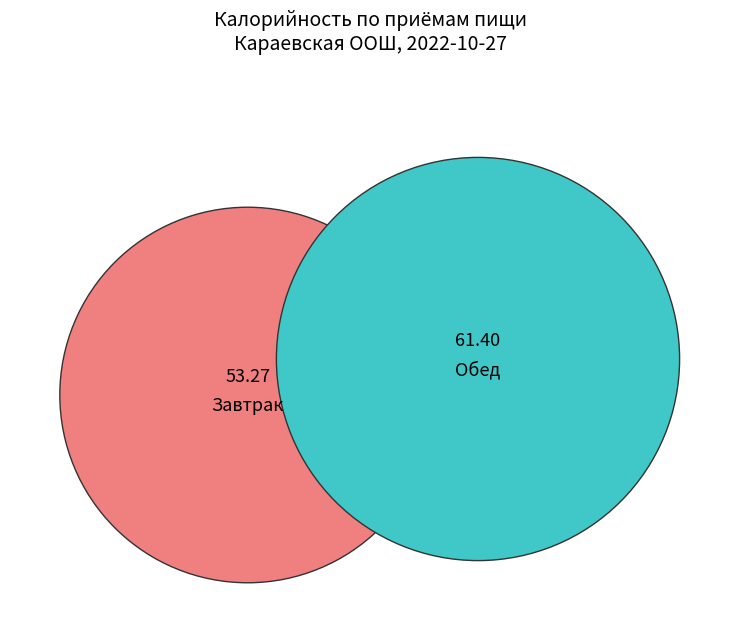

Do Обед and Завтрак together represent more than half of the pie?

Yes